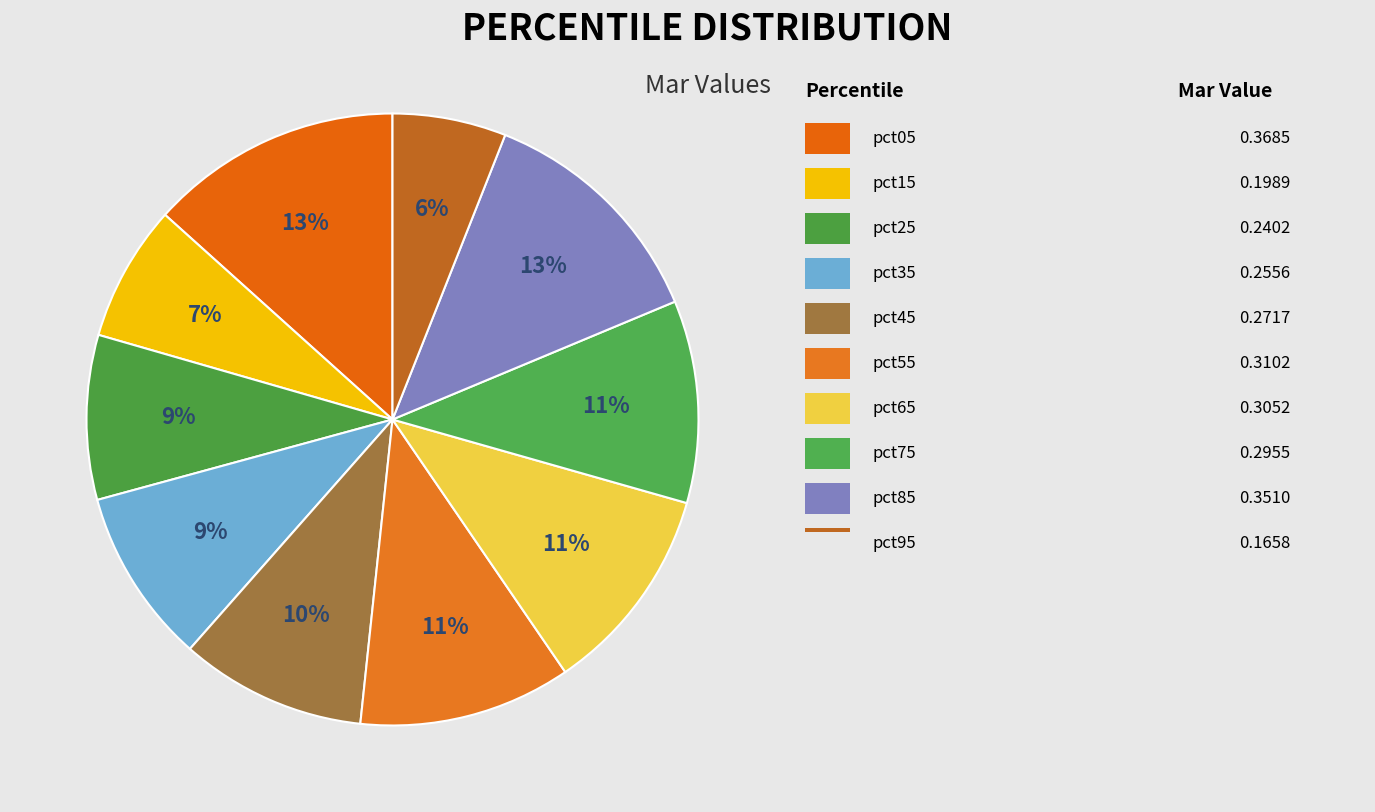

How many segments does this pie chart have?

10